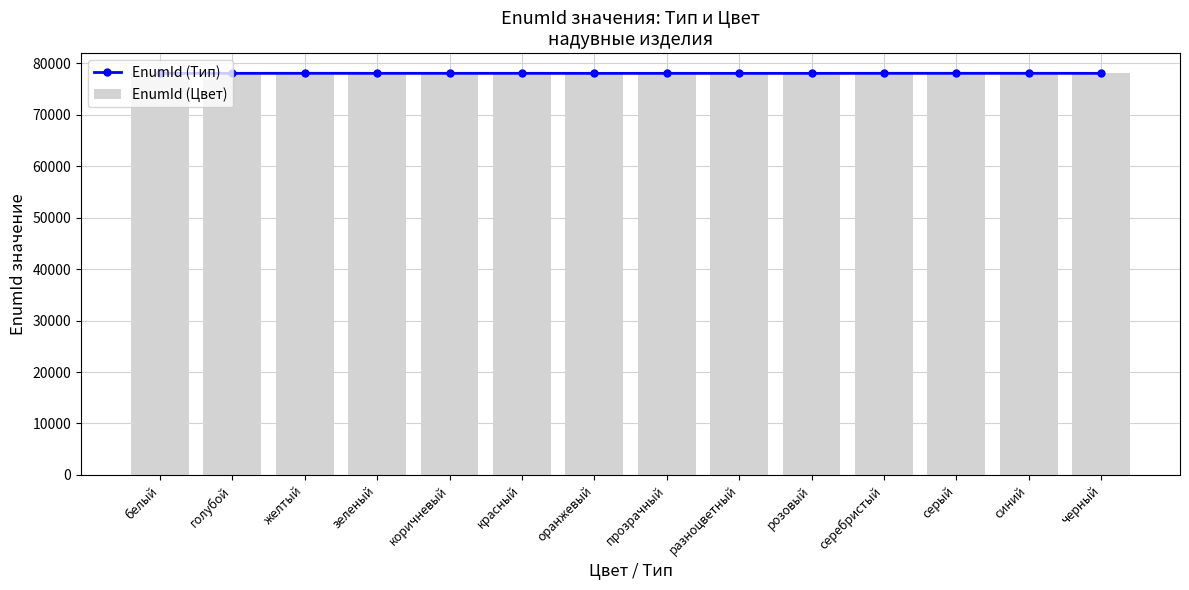

What is the difference between the maximum and minimum values in the EnumId (Тип) series?

12